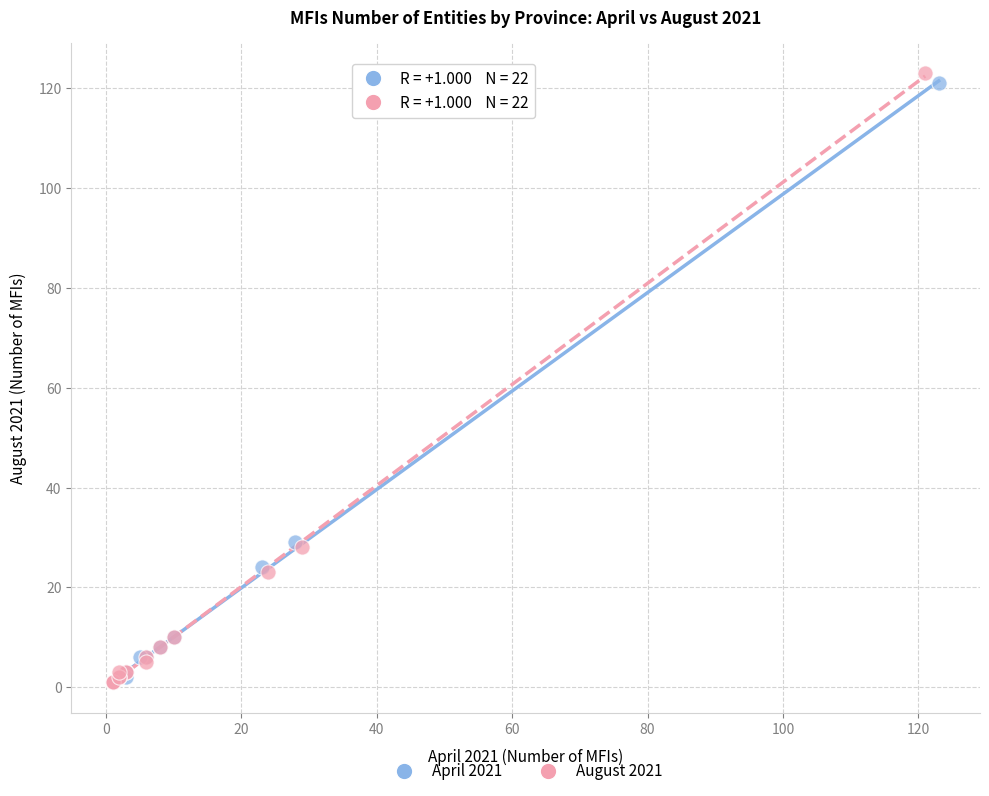

What are all the series names shown in the legend?

April 2021, August 2021